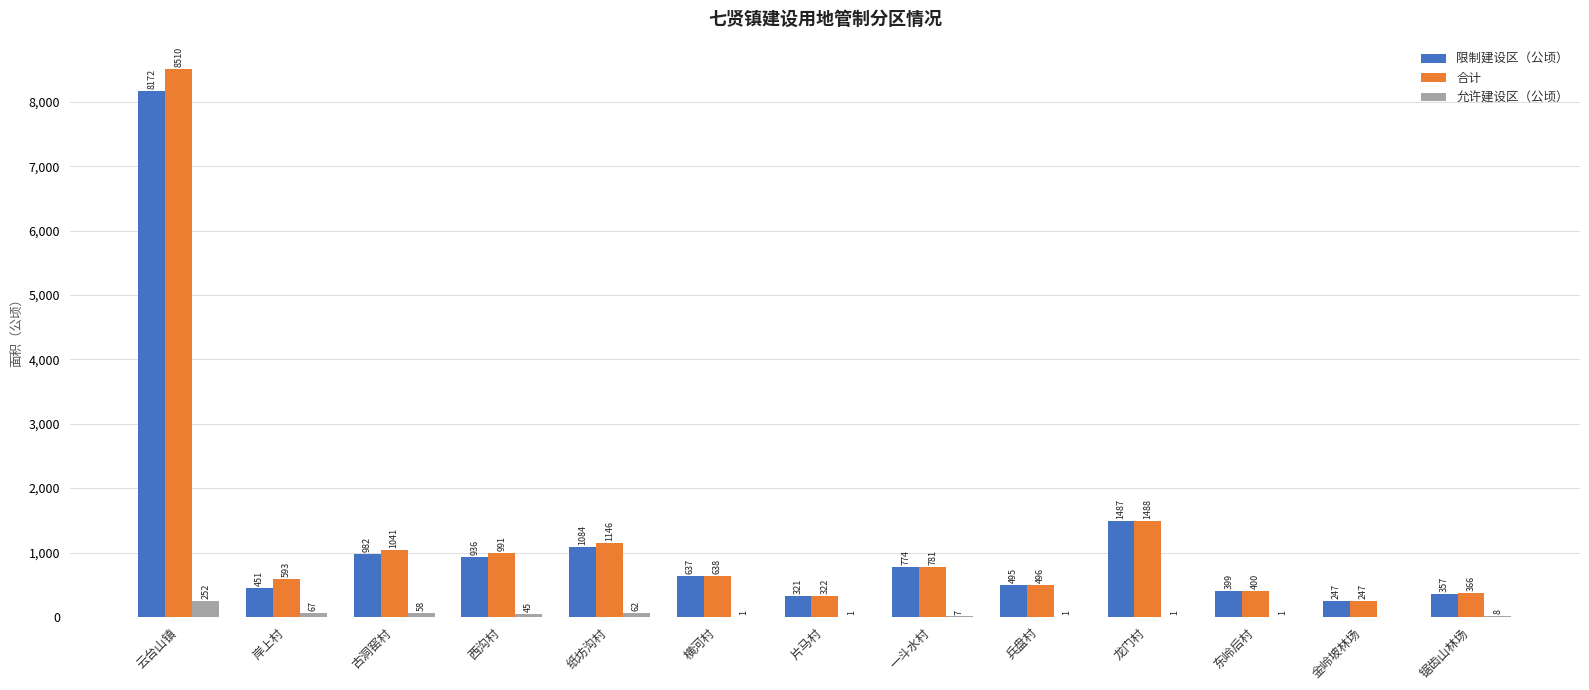

The 限制建设区（公顷） series shows 637.2 at 横河村. True or false?

True